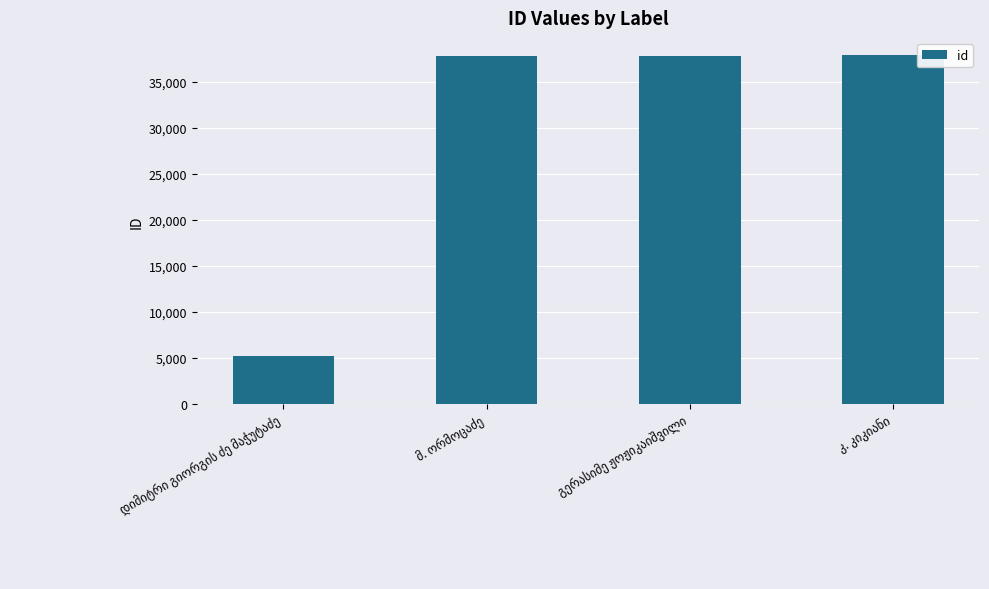

What is the value of the 4th bar from the left?

37844